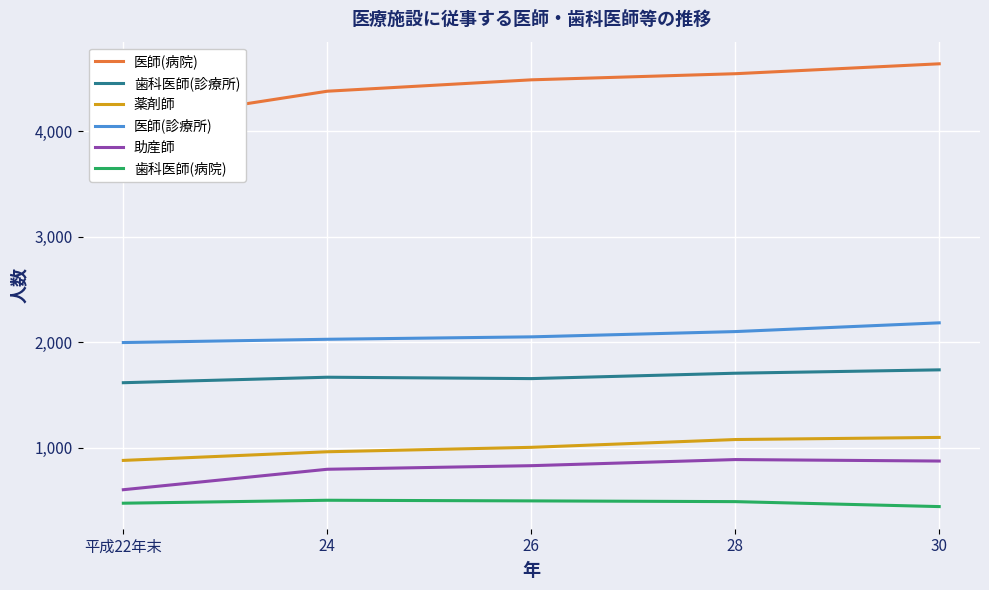

Reading left to right, what are all the values shown in this chart?

医師(病院): 平成22年末=4083	24=4382	26=4490	28=4548	30=4642
歯科医師(診療所): 平成22年末=1617	24=1669	26=1656	28=1707	30=1739
薬剤師: 平成22年末=880	24=962	26=1004	28=1078	30=1098
医師(診療所): 平成22年末=1998	24=2029	26=2052	28=2102	30=2185
助産師: 平成22年末=602	24=796	26=830	28=888	30=874
歯科医師(病院): 平成22年末=474	24=502	26=496	28=489	30=442